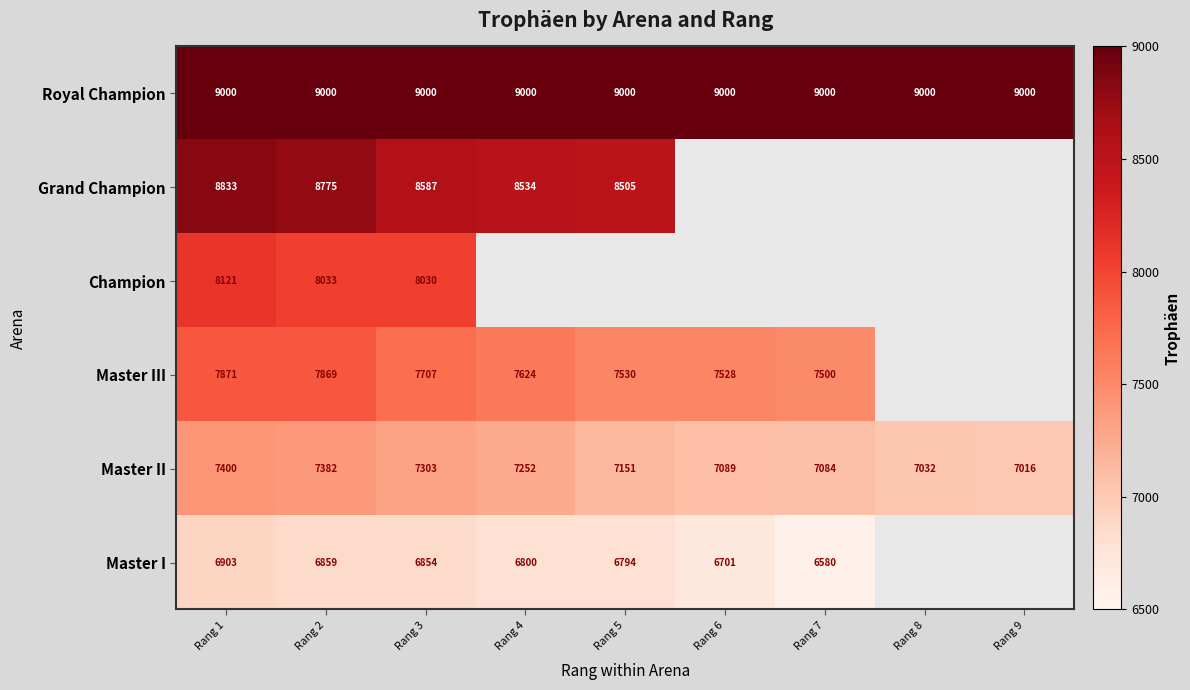

What is the difference between the highest and lowest values at Rang 5?

2206.0